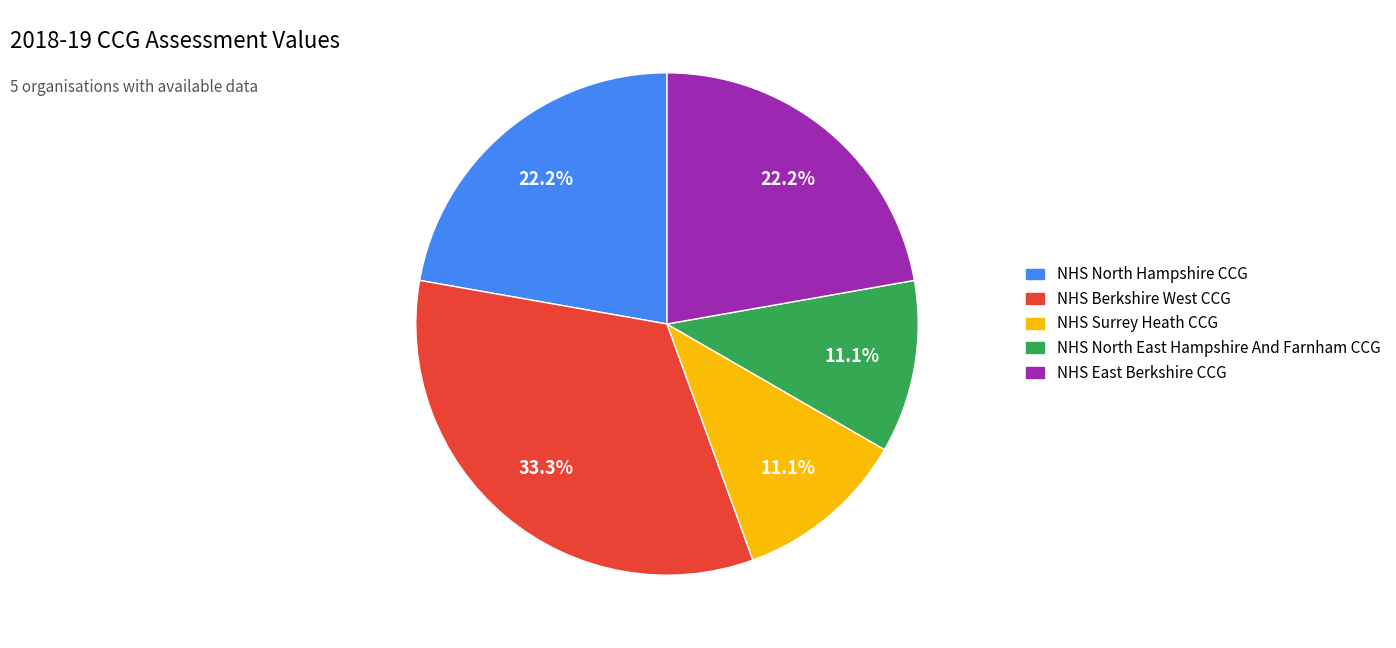

Which category has the biggest portion of the pie?

NHS Berkshire West CCG